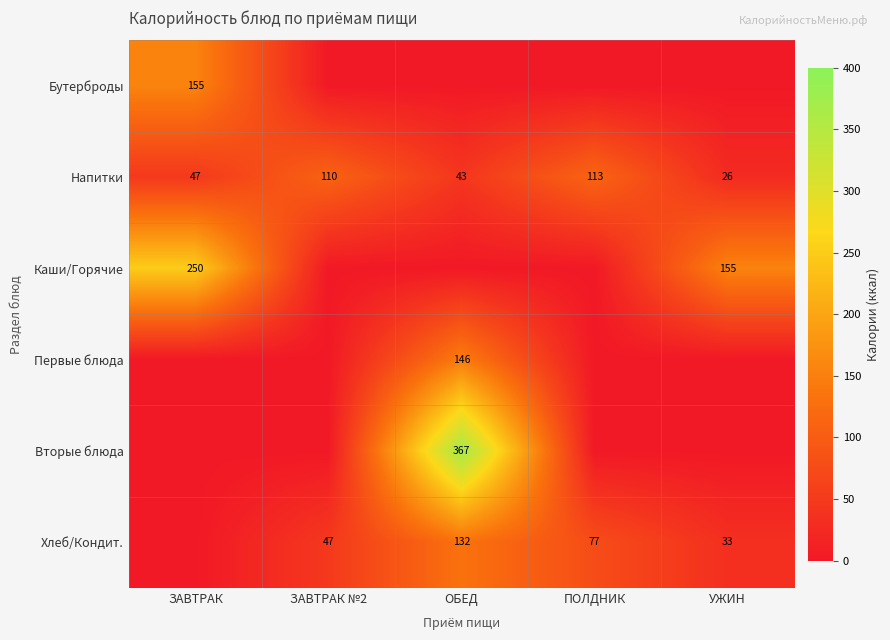

What is the sum of the Хлеб/Кондит. values at ЗАВТРАК №2 and ПОЛДНИК?

124